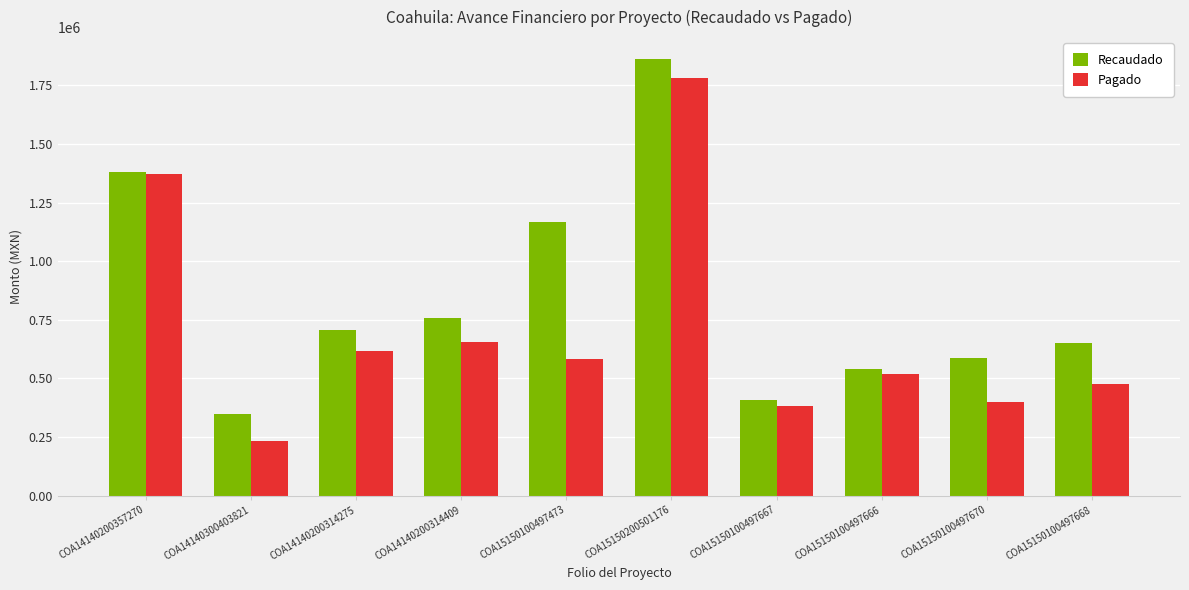

What are all the series names shown in the legend?

Recaudado, Pagado